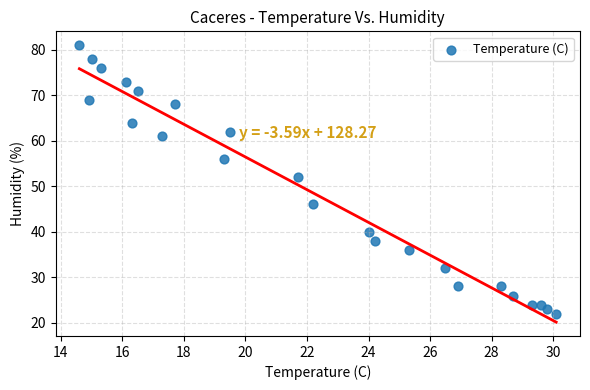

What is the range of Y values (max minus min)?

59